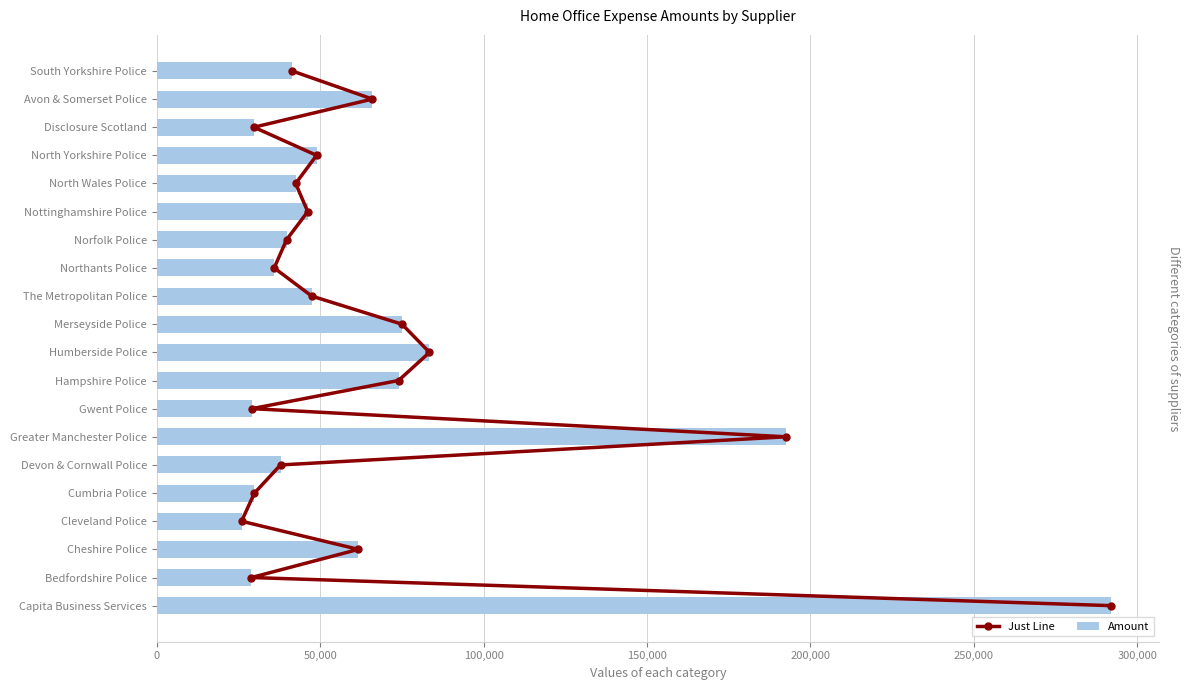

At which label does Amount reach its peak?

Capita Business Services